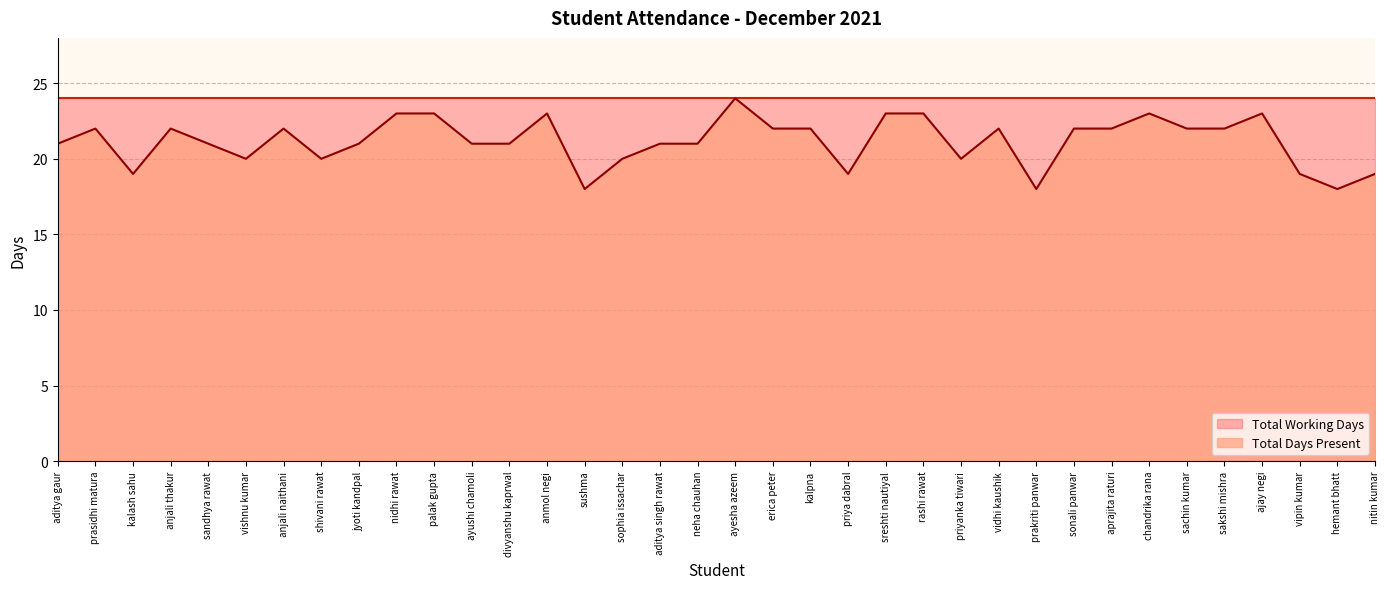

What is the maximum value shown in the chart?

24